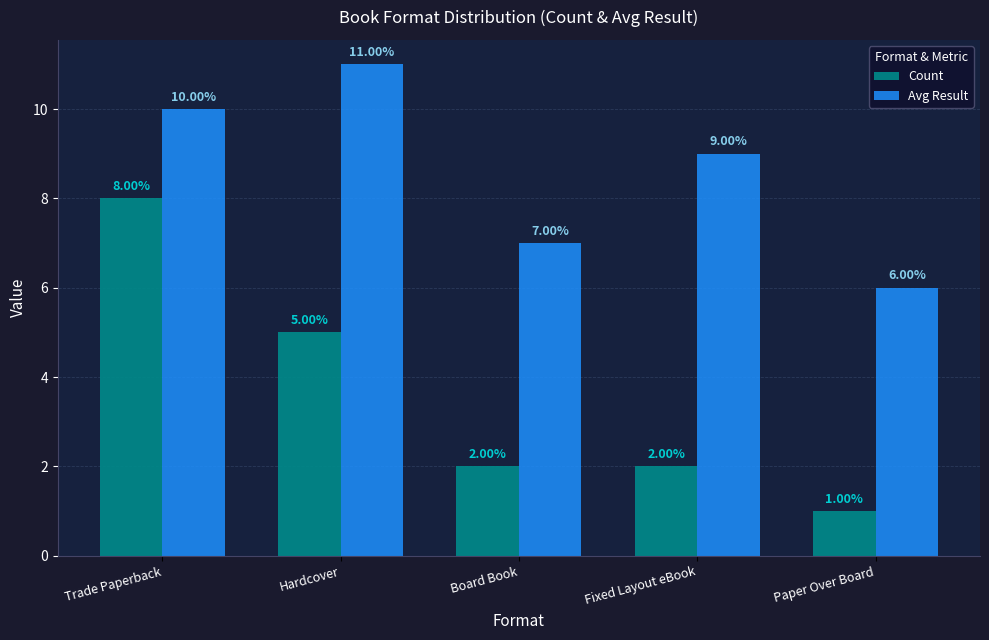

What is the highest value of the Count series?

8